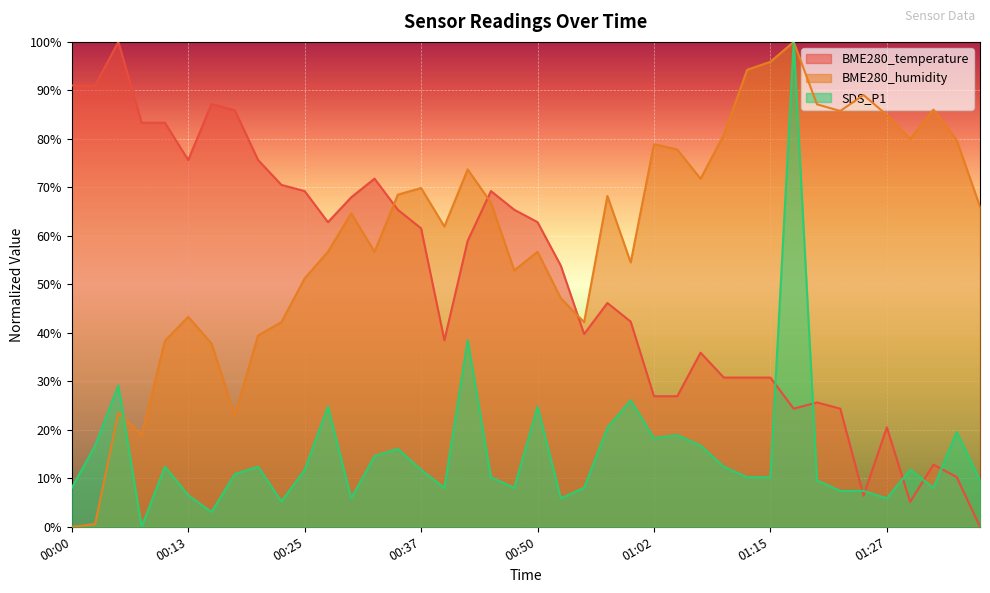

Which series has the largest range (max minus min)?

BME280_temperature